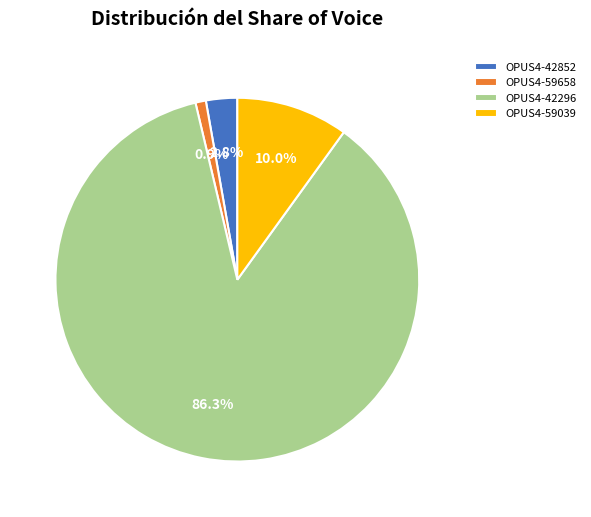

How many slices are in this pie chart?

4